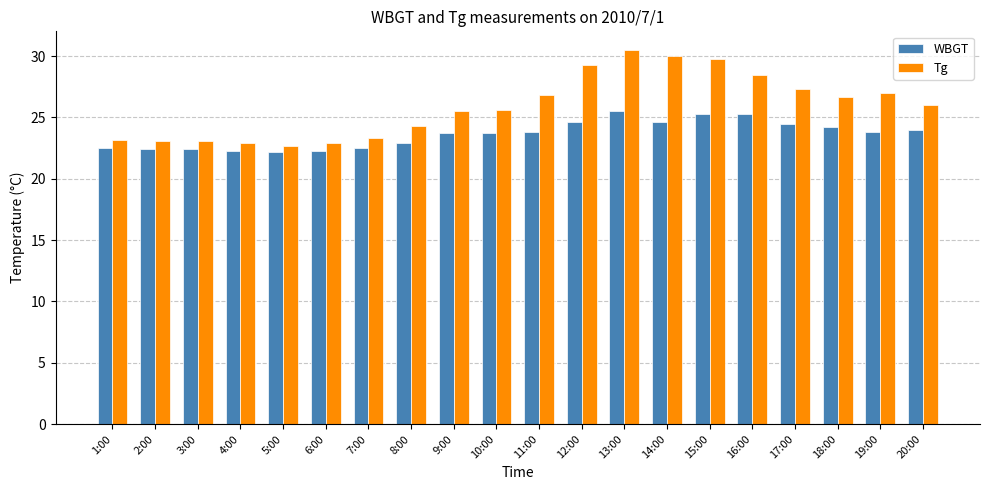

How many bars are there in each group?

2